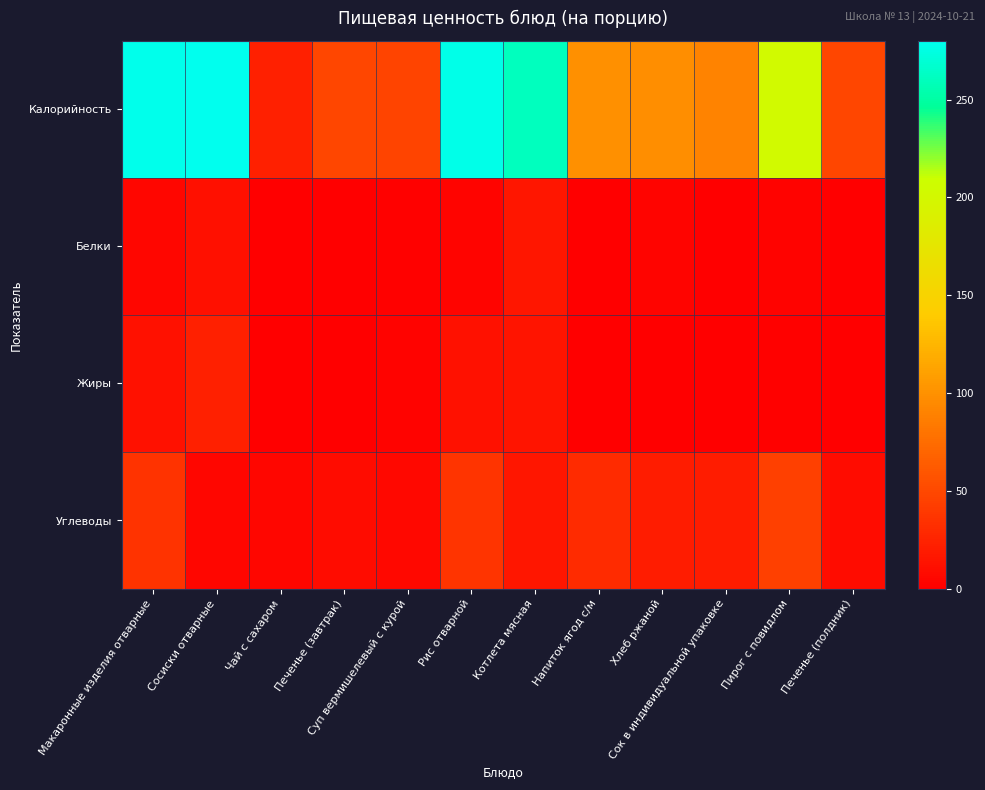

What is the greatest value displayed?

280.0